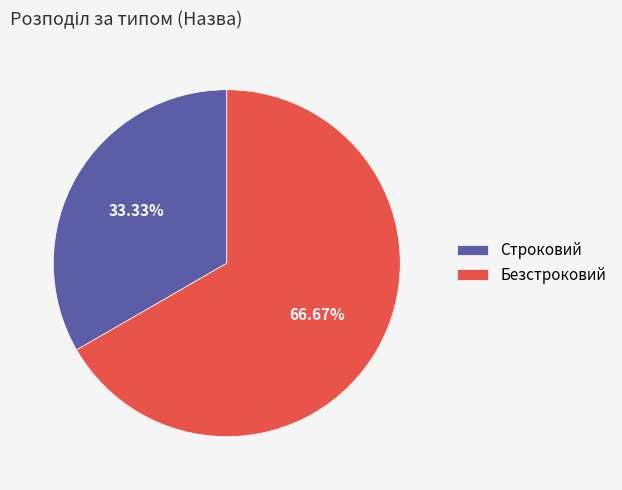

Count the number of slices in the pie.

2